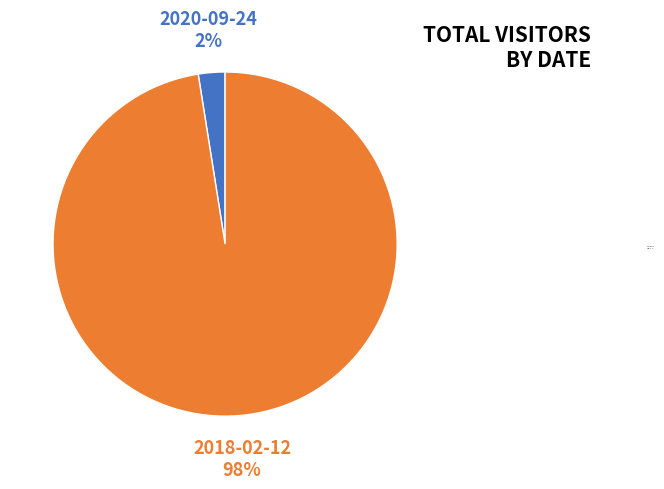

How many segments does this pie chart have?

2